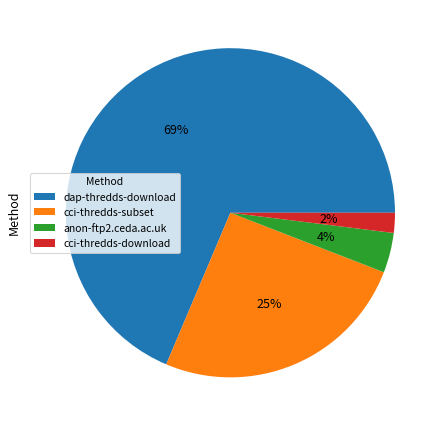

How many segments does this pie chart have?

4